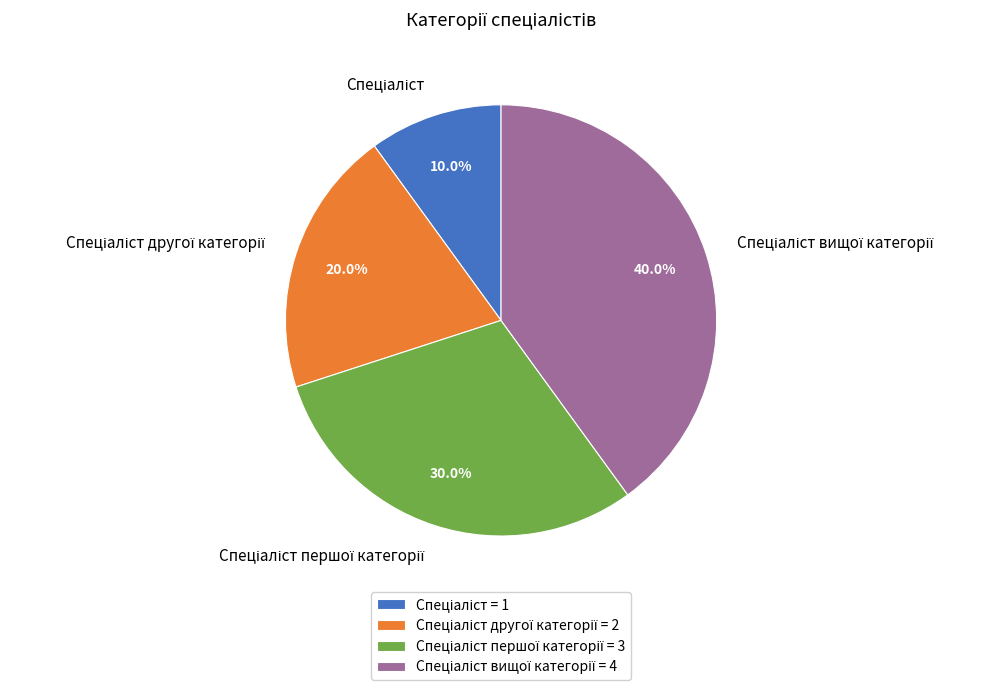

Is there any slice that represents more than half of the pie?

No